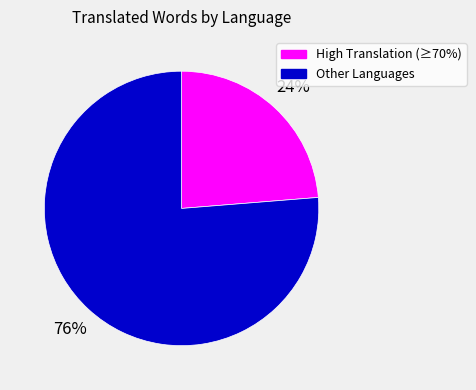

To the nearest percent, what is the average slice percentage?

50%